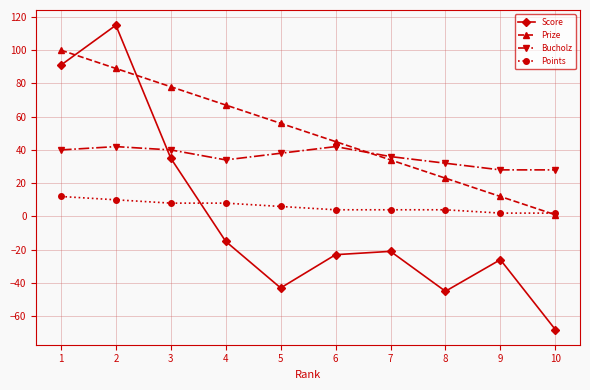

Reading right to left, what are all the values shown in this chart?

Score: -68	-26	-45	-21	-23	-43	-15	35	115	91
Prize: 1	12	23	34	45	56	67	78	89	100
Bucholz: 28	28	32	36	42	38	34	40	42	40
Points: 2	2	4	4	4	6	8	8	10	12